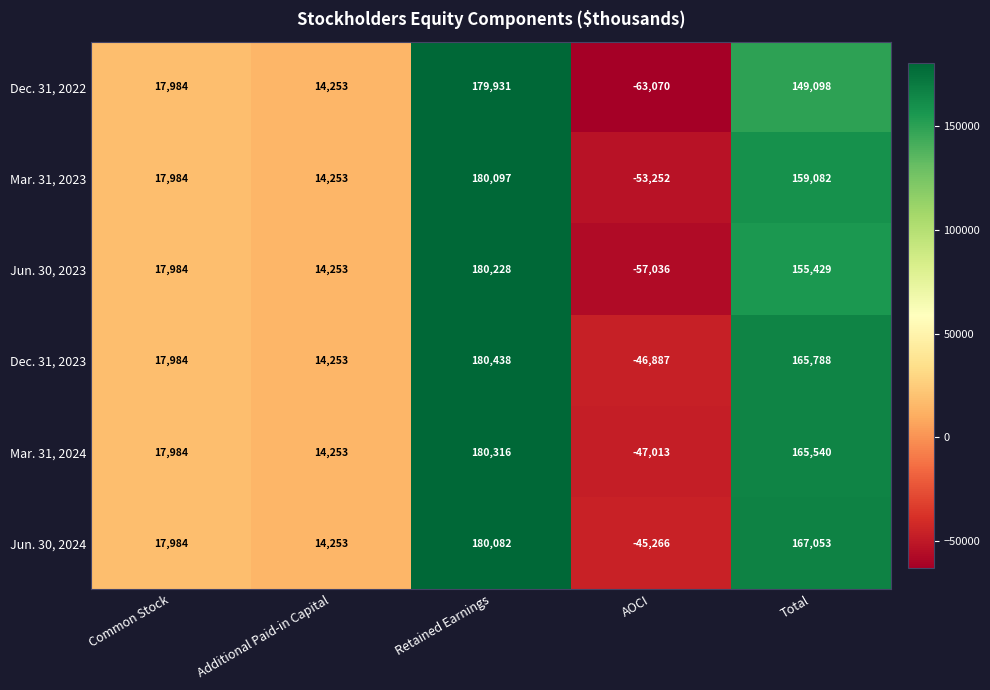

Which series has the widest spread of values?

Dec. 31, 2022